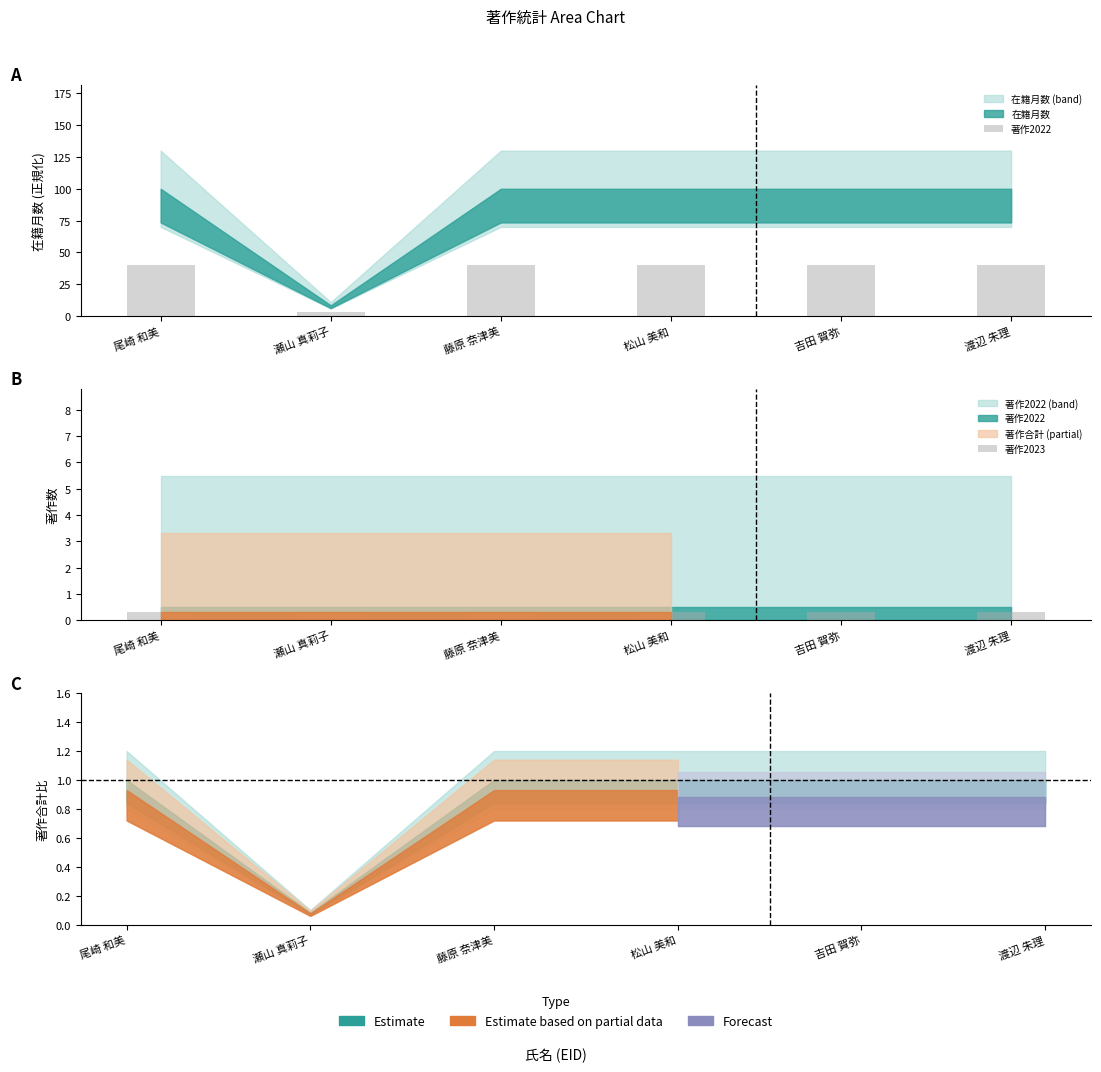

What position from the right is 渡辺 朱理?

1